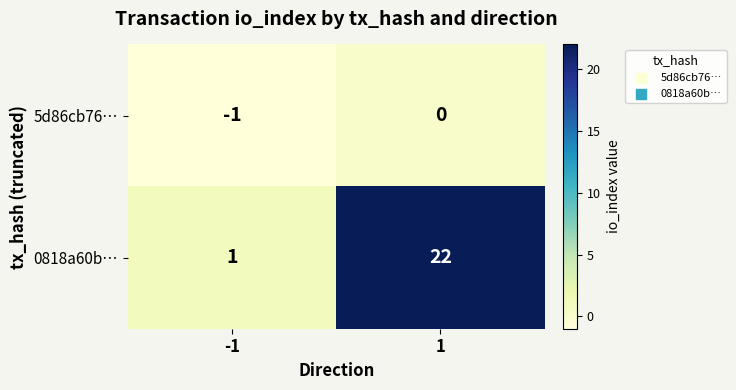

What is the difference between the maximum and minimum values in the 0818a60b… series?

21